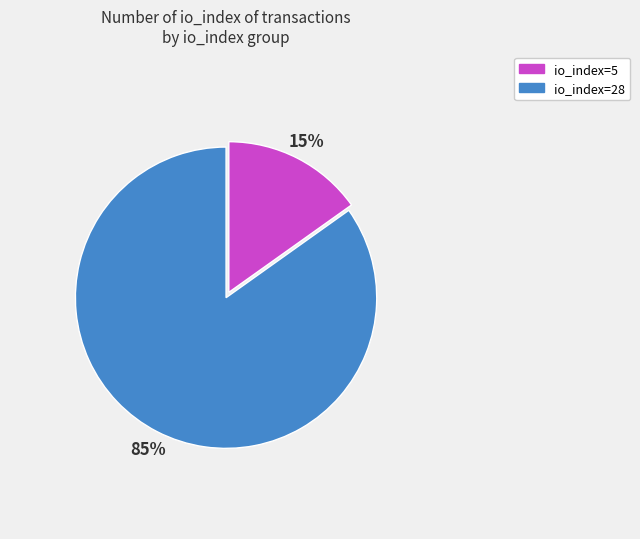

To the nearest percent, what is the combined percentage of io_index=28 and io_index=5?

100%